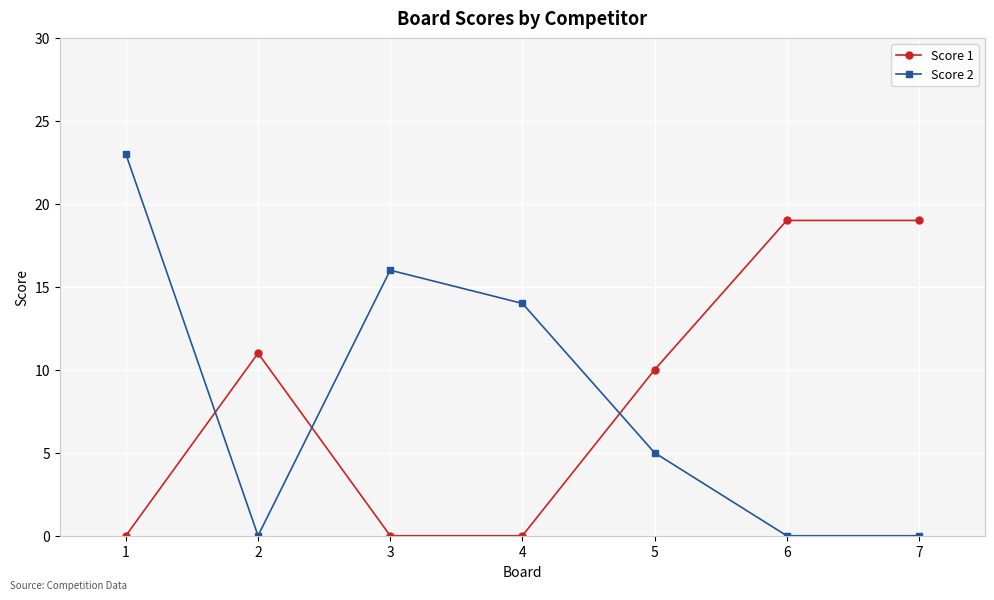

What are all the series names shown in the legend?

Score 1, Score 2